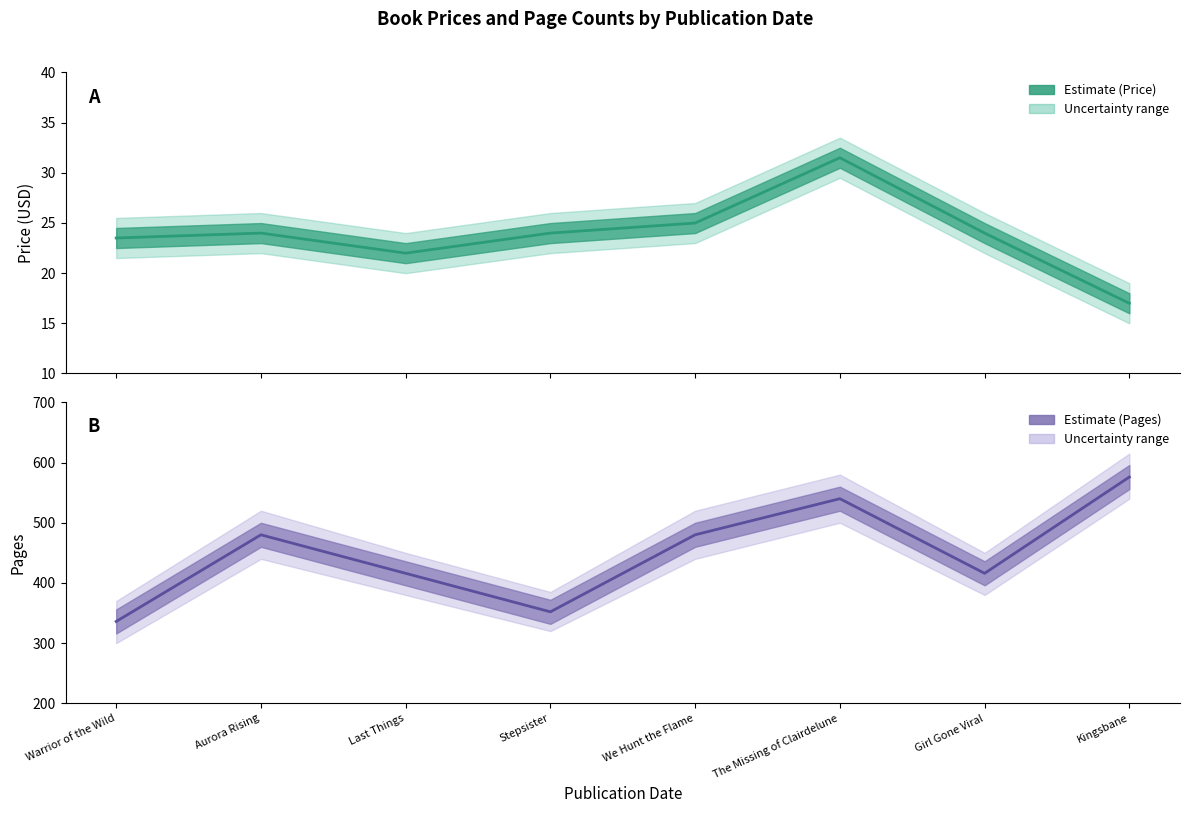

How many interior local valleys does the Pages series have?

2